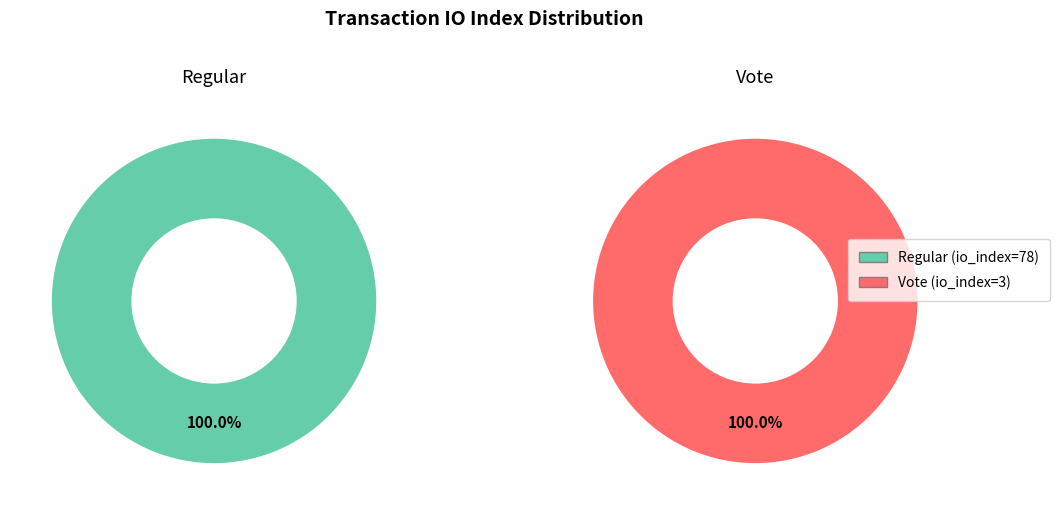

Which category has the smallest portion of the pie?

Vote (io_index=3)